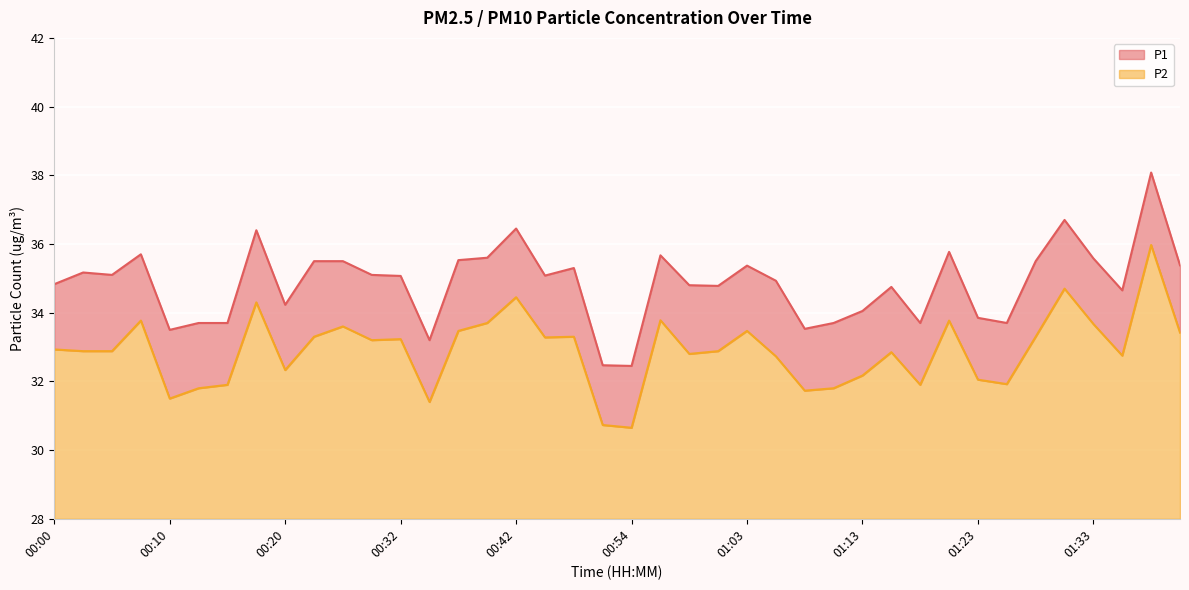

Where is the first local maximum for P1?

00:03